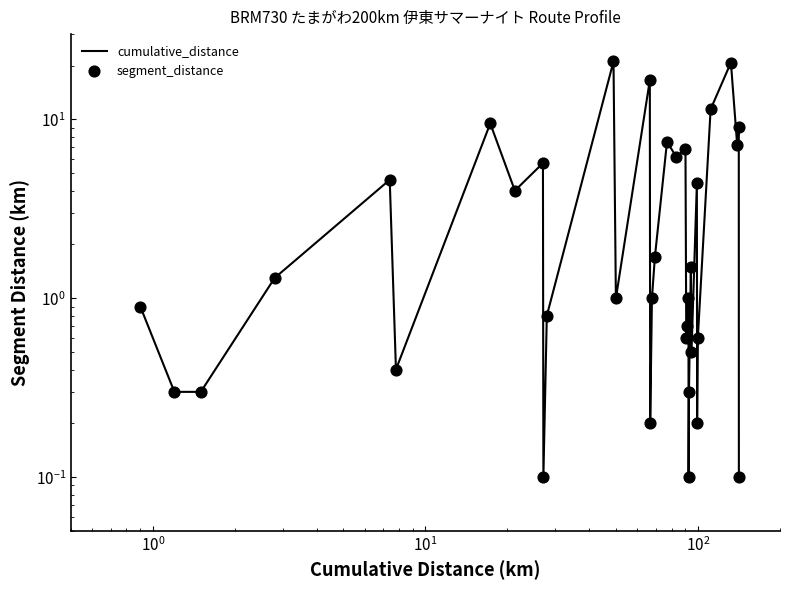

Which series has the largest total across all categories?

cumulative_distance